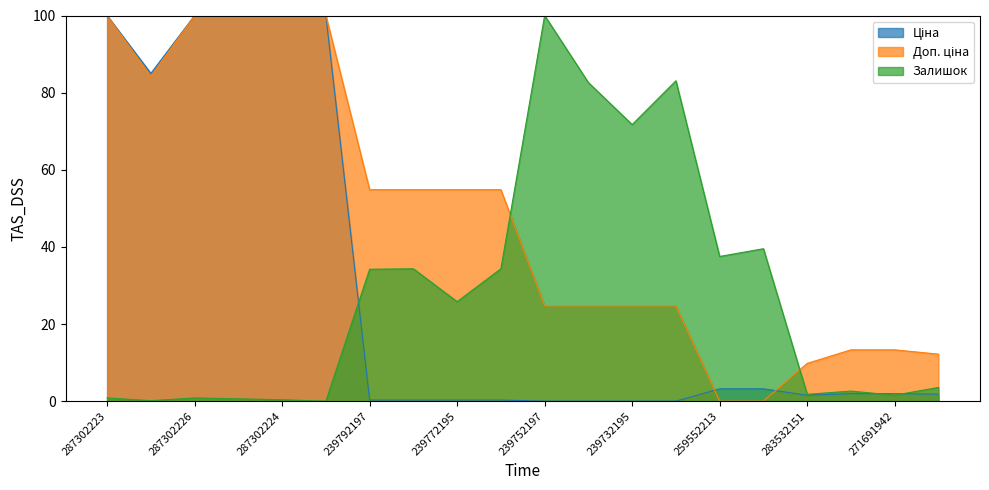

Reading right to left, list all the values displayed in this chart.

Ціна: 1.8	1.9	1.9	1.5	3.2	3.2	0.0	0.0	0.0	0.0	0.3	0.3	0.3	0.3	100.0	100.0	100.0	100.0	85.0	100.0
Доп. ціна: 12.2	13.3	13.3	9.8	0.0	0.0	24.7	24.7	24.7	24.7	54.8	54.8	54.8	54.8	100.0	100.0	100.0	100.0	84.2	100.0
Залишок: 3.6	1.5	2.6	1.8	39.5	37.5	83.1	71.7	82.6	100.0	34.3	25.8	34.3	34.2	0.0	0.4	0.6	0.8	0.1	0.8